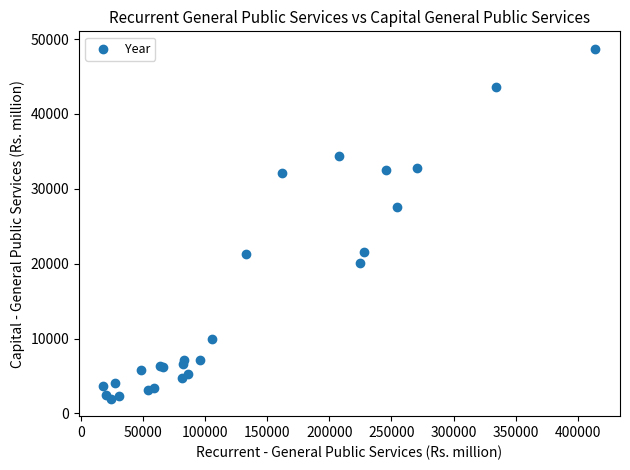

What Y value in the scatter plot is closest to 25334?

27510